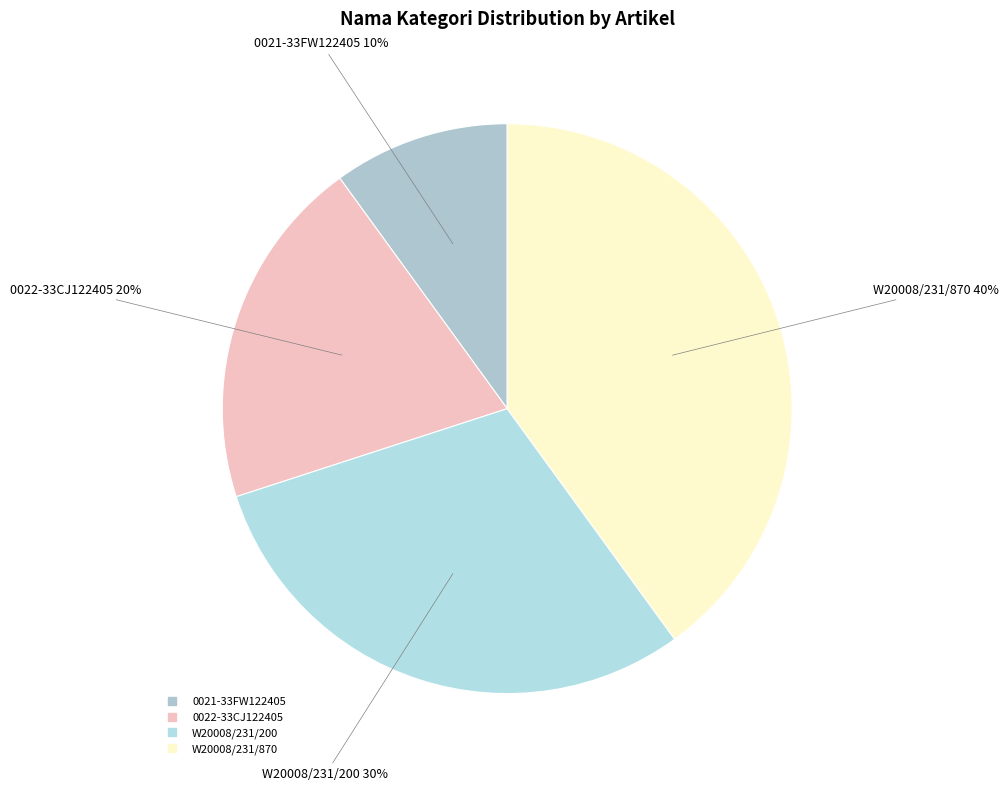

The 0022-33CJ122405 slice represents 9% of the pie. True or false?

False